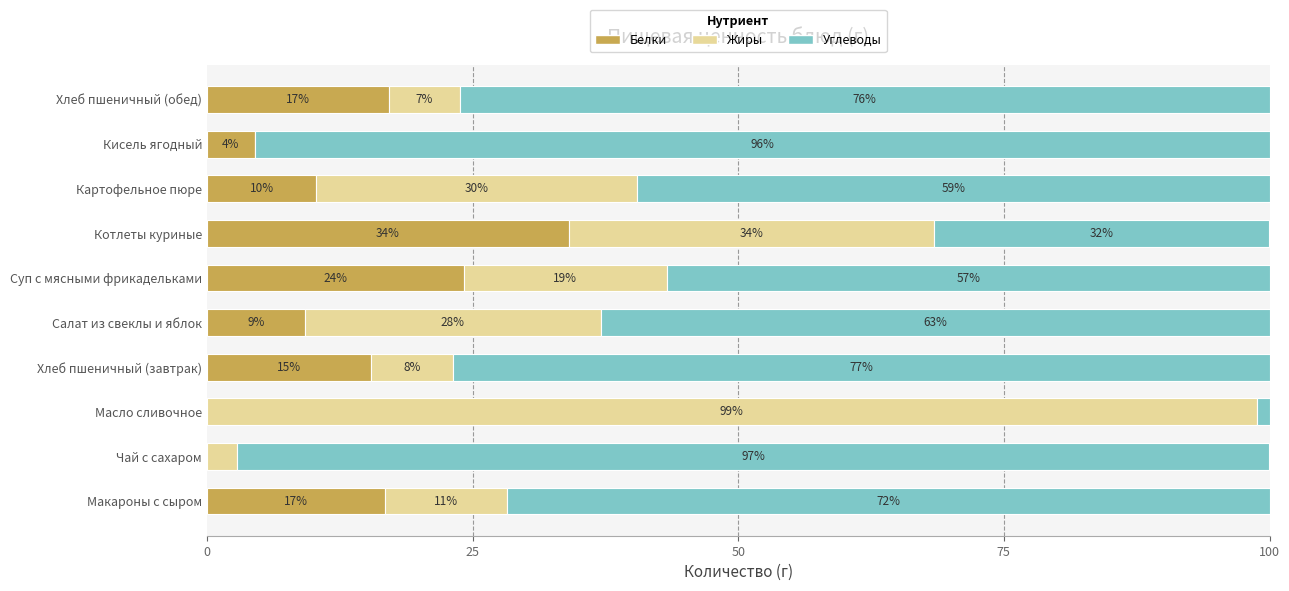

Rank the series by their maximum value, from lowest to highest.

Белки, Углеводы, Жиры